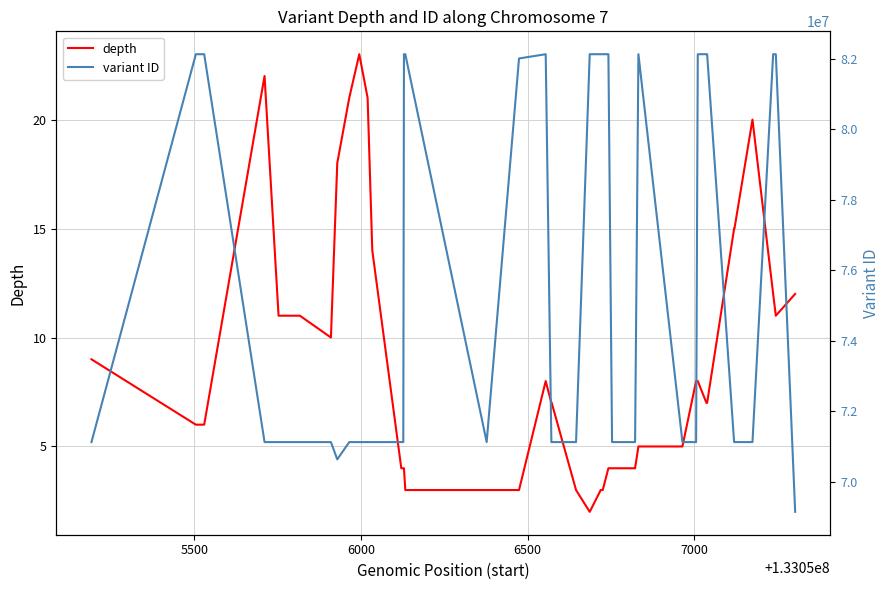

What is the highest value of the depth series?

23